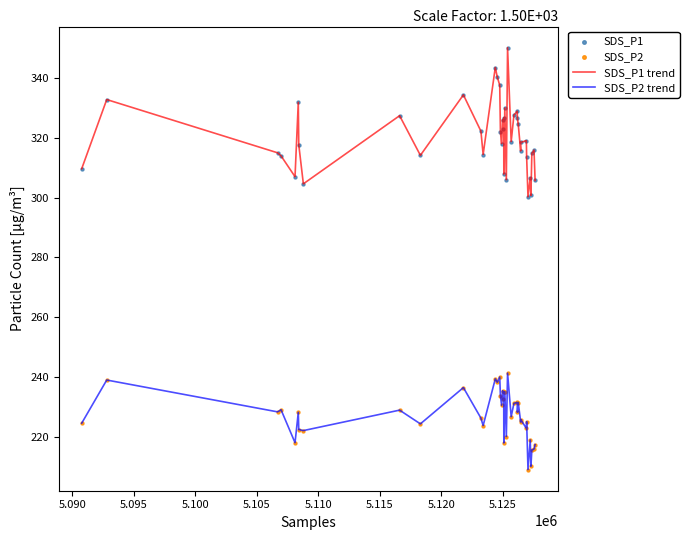

Rank the series by their average value, from highest to lowest.

SDS_P1 trend, SDS_P2 trend